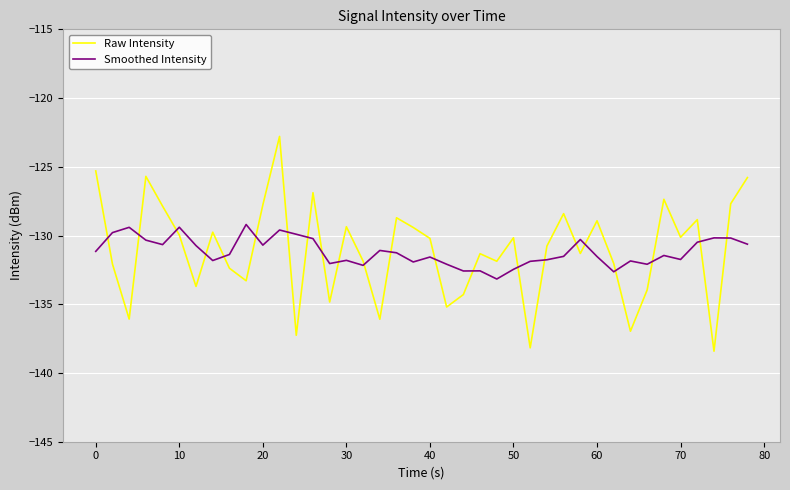

Which series has the widest spread of values?

Raw Intensity